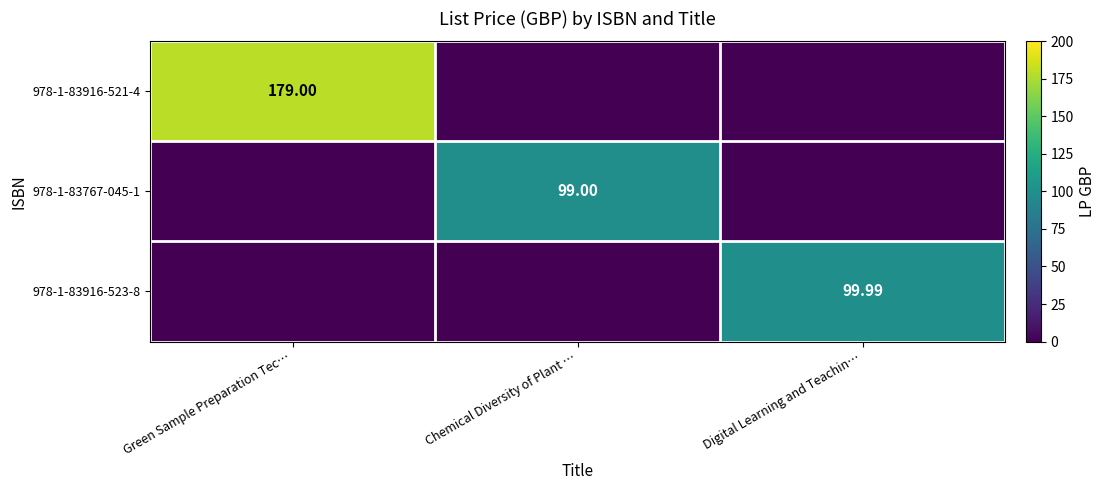

Rank the categories by 978-1-83916-523-8 value from highest to lowest.

Digital Learning and Teachin…, Green Sample Preparation Tec…, Chemical Diversity of Plant …